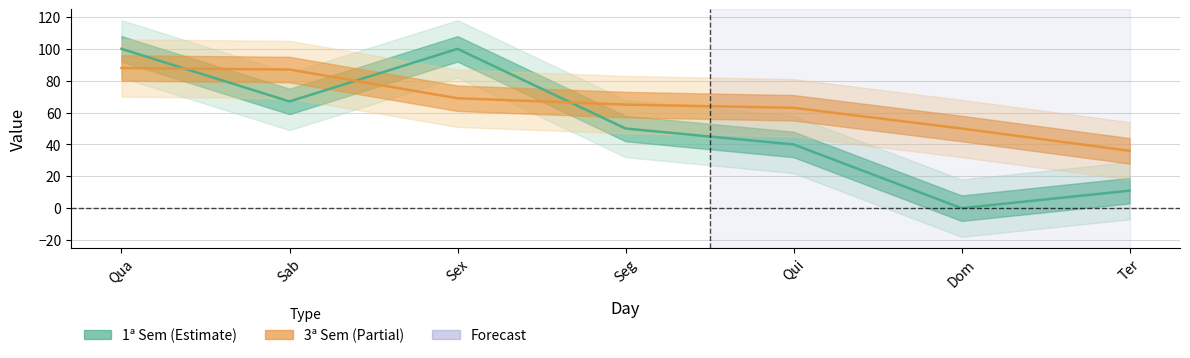

Rank the series at Ter from lowest to highest value.

1ª Sem, 3ª Sem